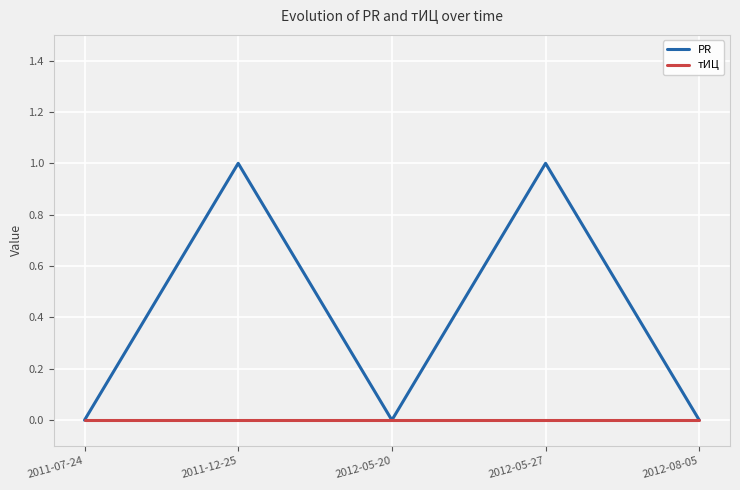

What are all the series names shown in the legend?

PR, тИЦ